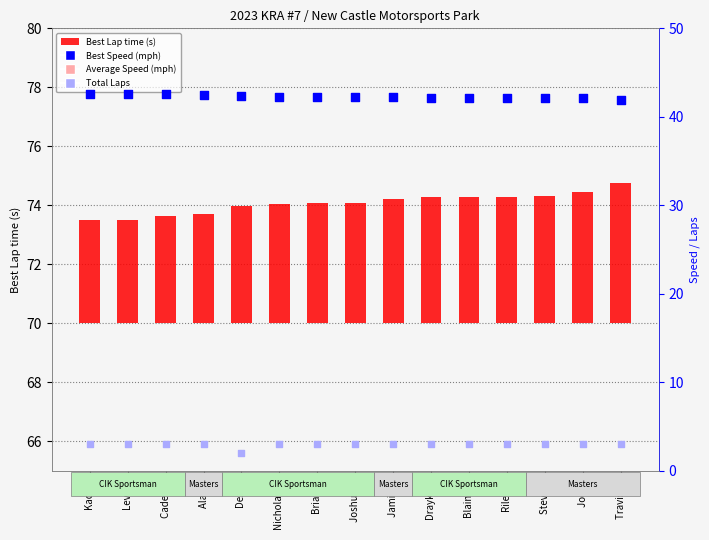

Which series contains the lowest Y value?

Total Laps (rank)